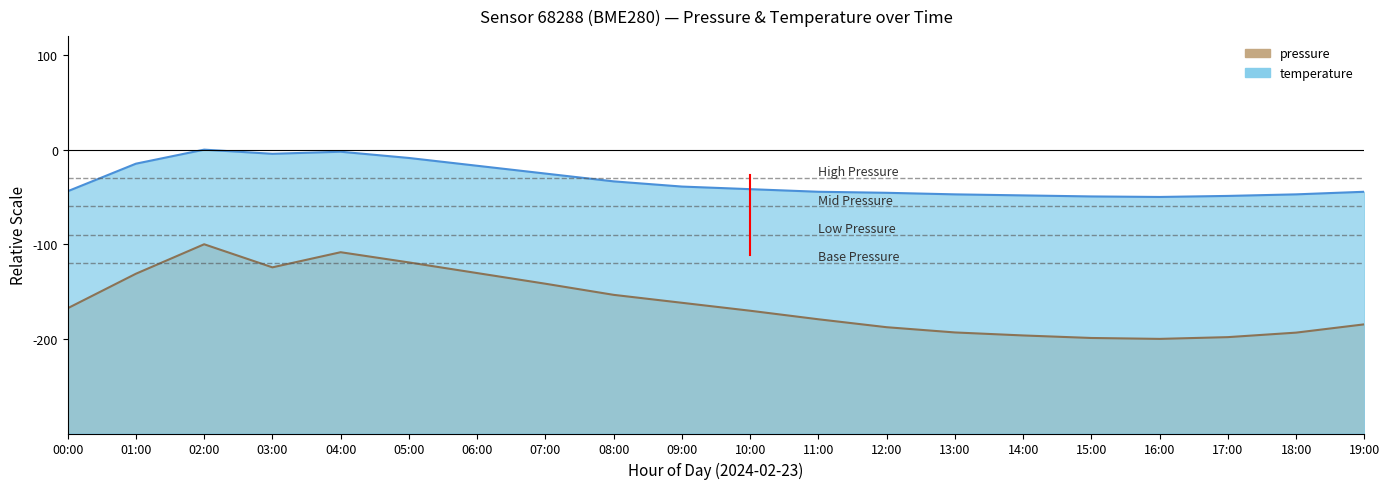

How many values in the temperature series are below -41?

11